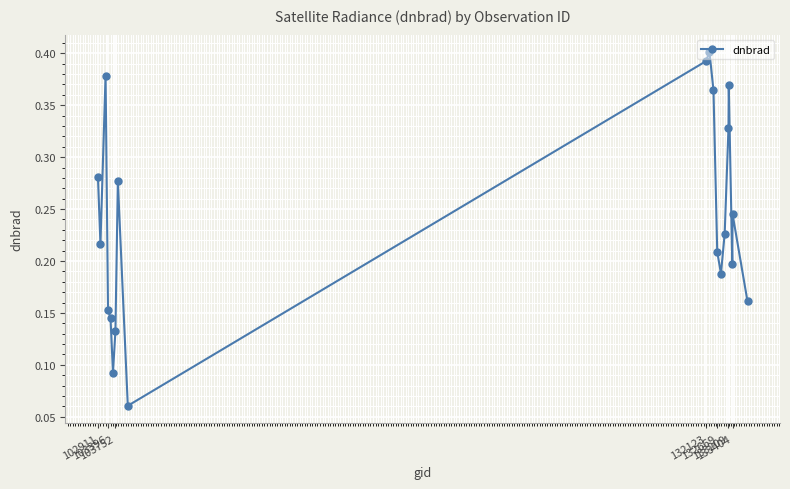

Count the values in the range 0 to 1.

20